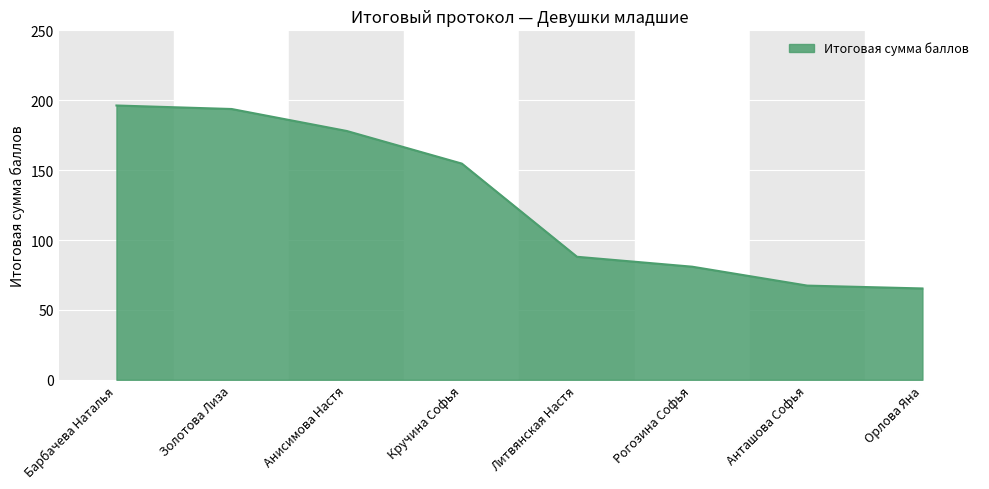

Reading left to right, extract all data points from this chart.

196.2	193.7	178.0	154.7	88.0	80.9	67.4	65.3